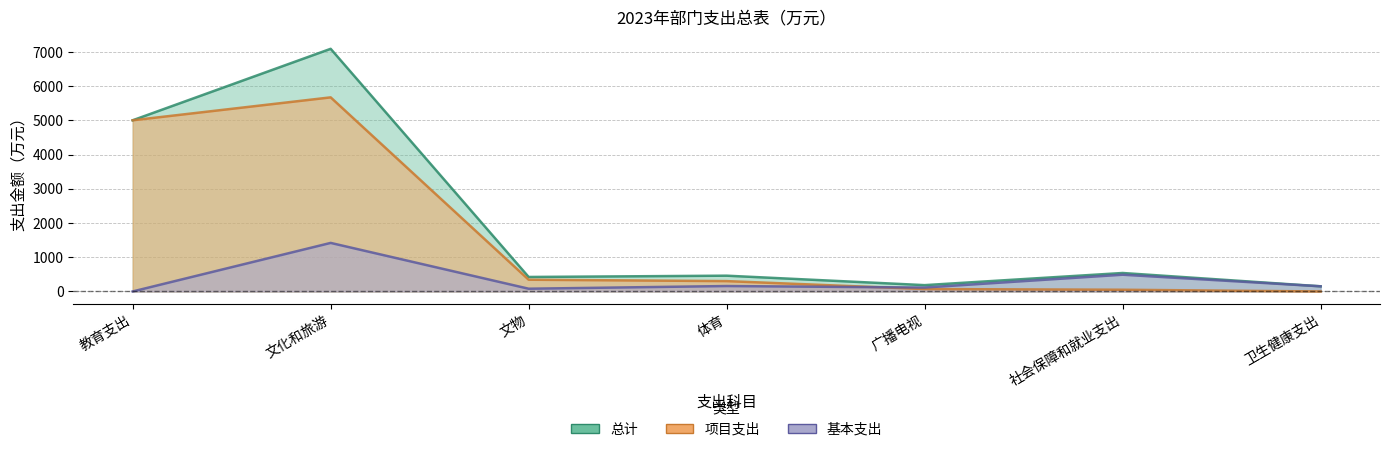

What is the value of the 基本支出 point at the 6th from the left?

489.3